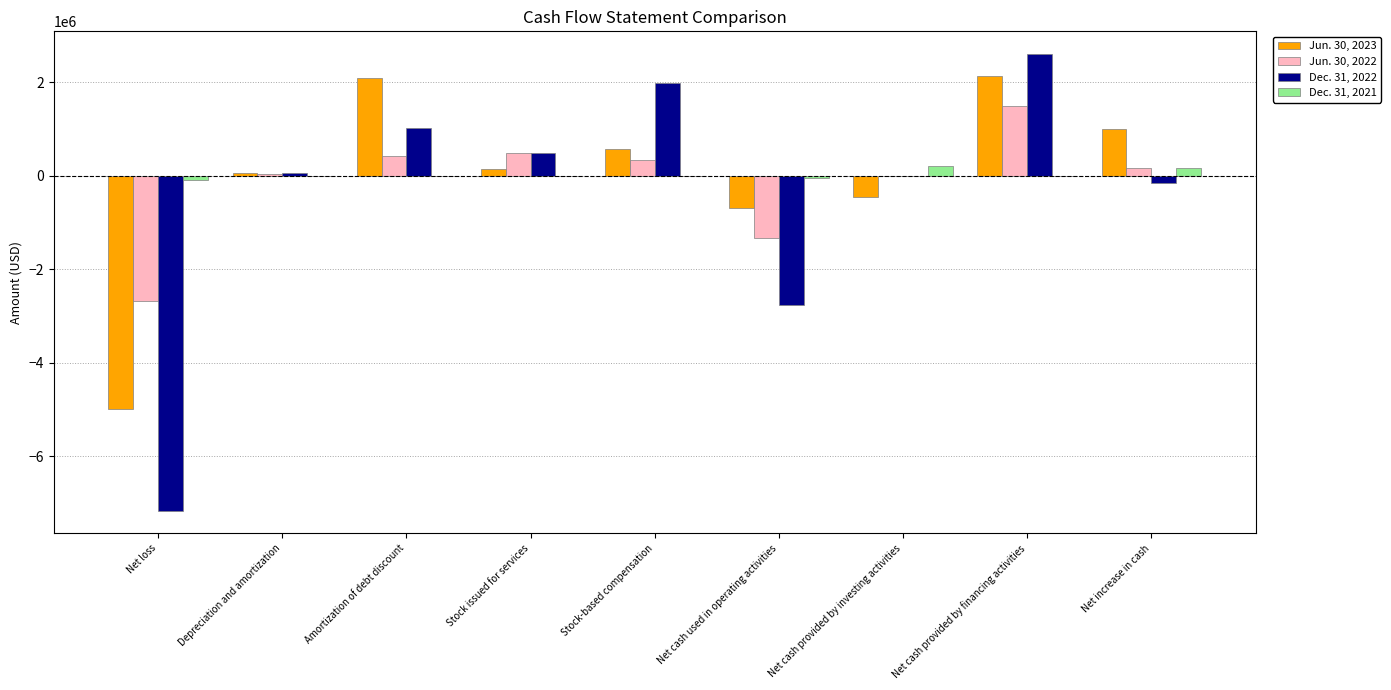

What is the sum of all Jun. 30, 2023 values?

-72999